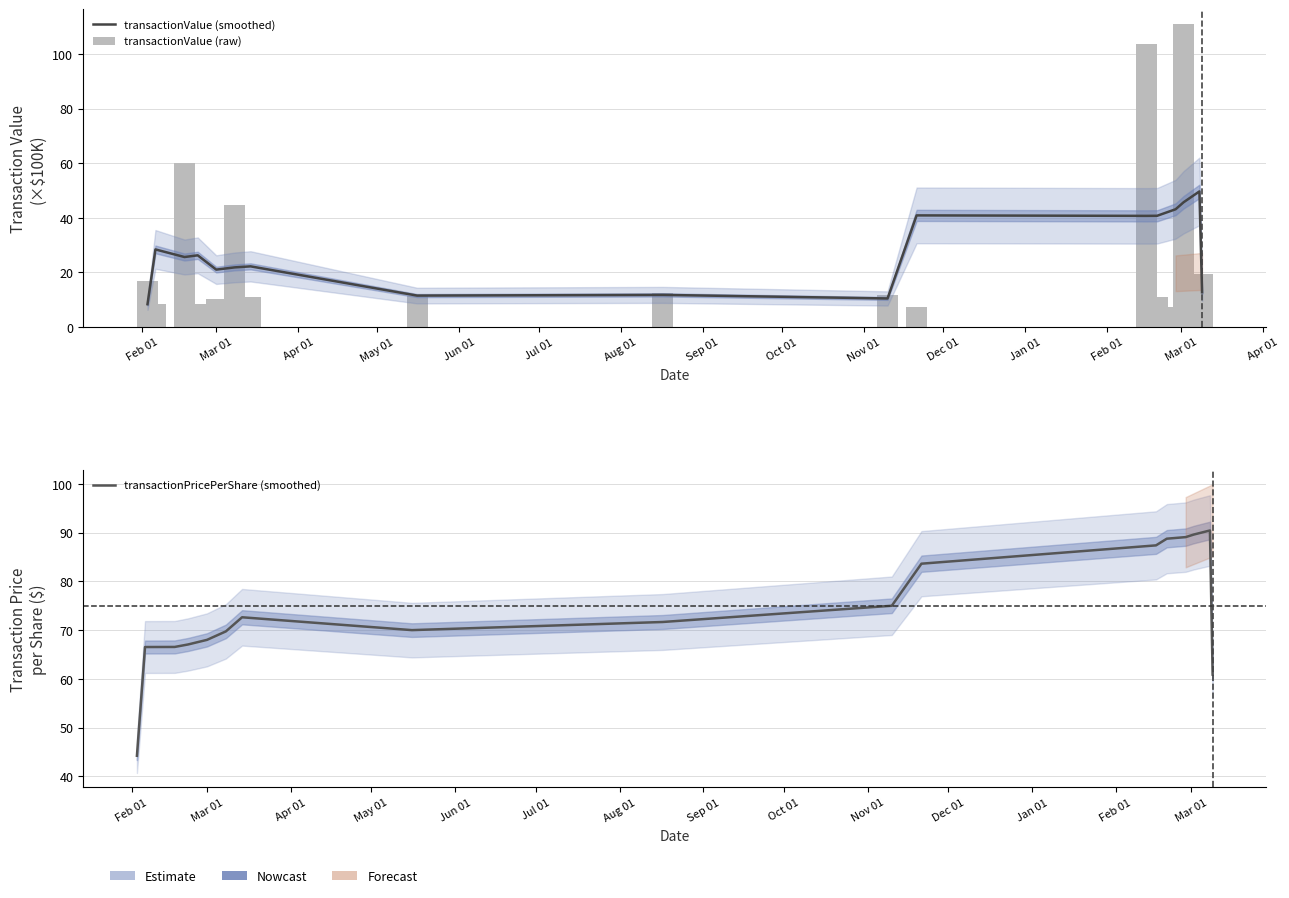

Which has a higher value, Oct 01 or Feb 01?

Feb 01